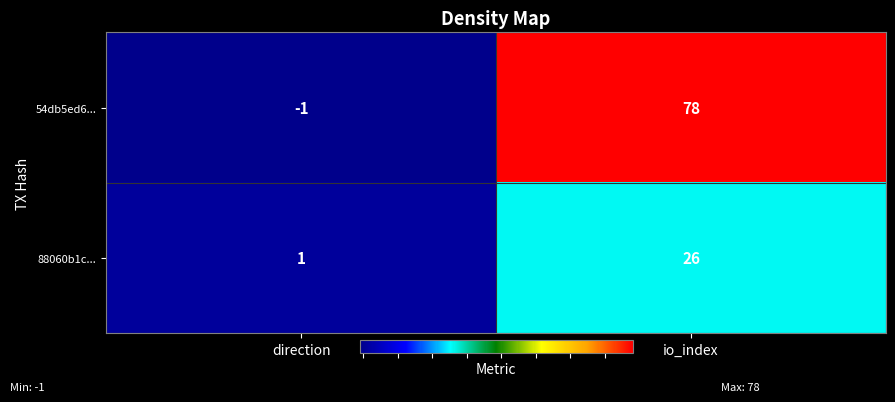

Reading right to left, extract all data points from this chart.

54db5ed6...: io_index=78	direction=-1
88060b1c...: io_index=26	direction=1